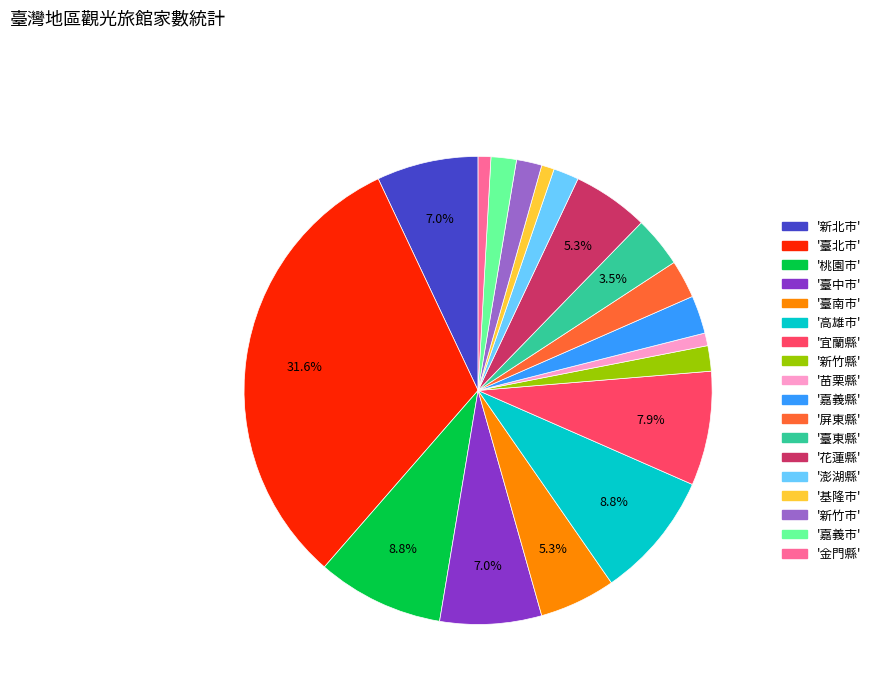

Is there a majority slice in this chart?

No